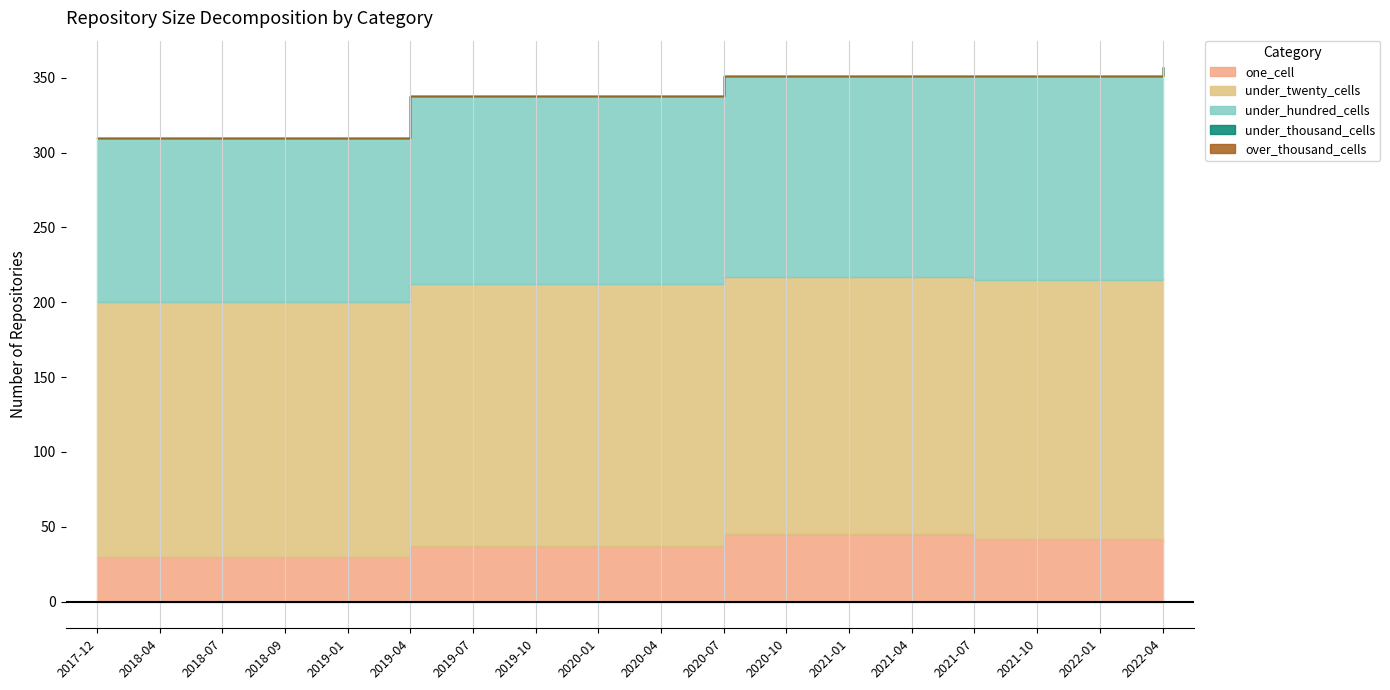

What is the sum of all under_hundred_cells values?

2265